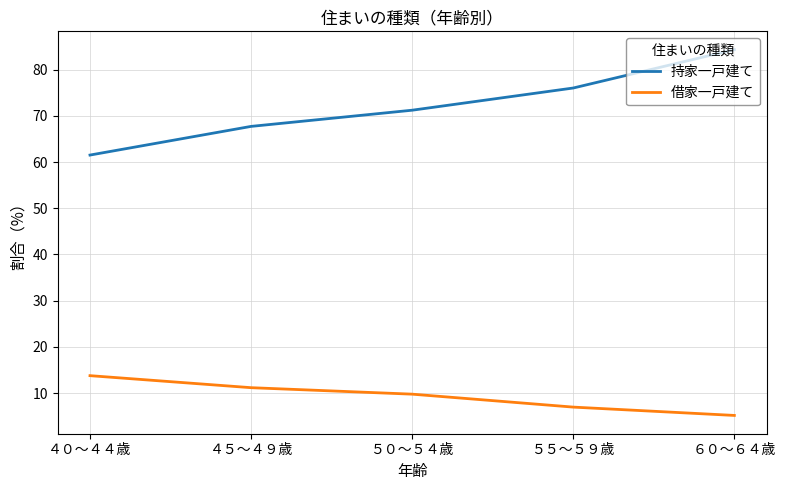

True or false: 借家一戸建て and 持家一戸建て cross at least once.

False